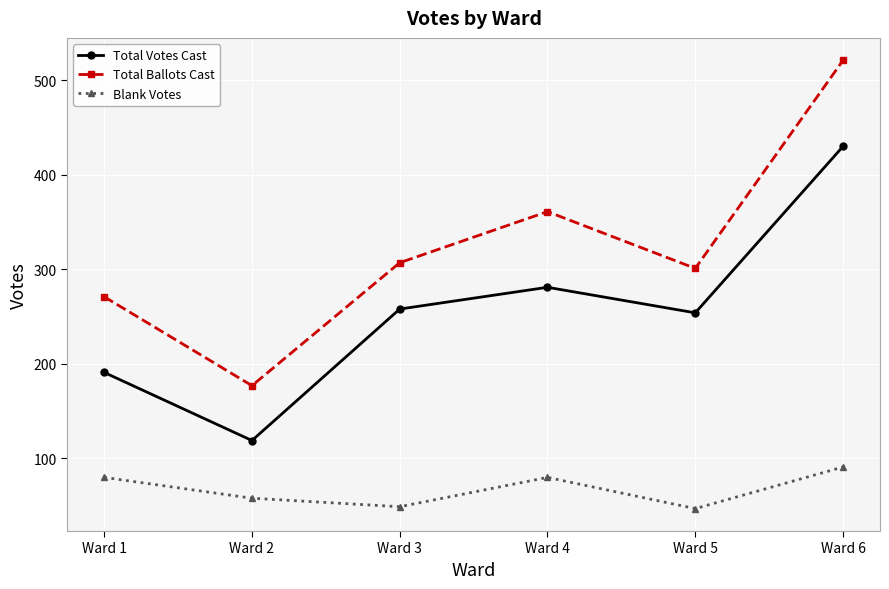

How many lines are shown in the chart?

3